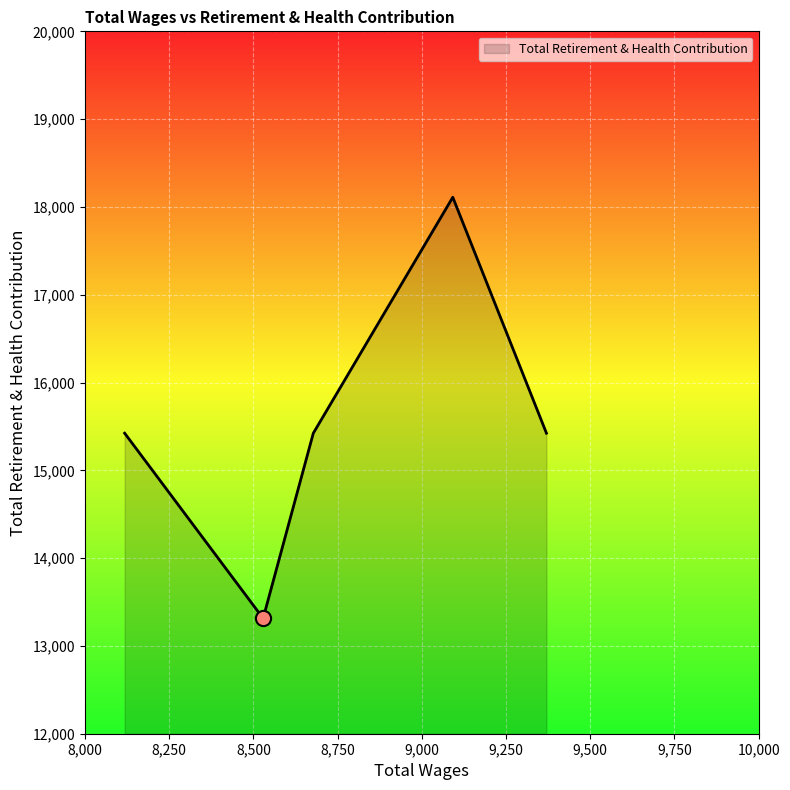

What is the average value?

15539